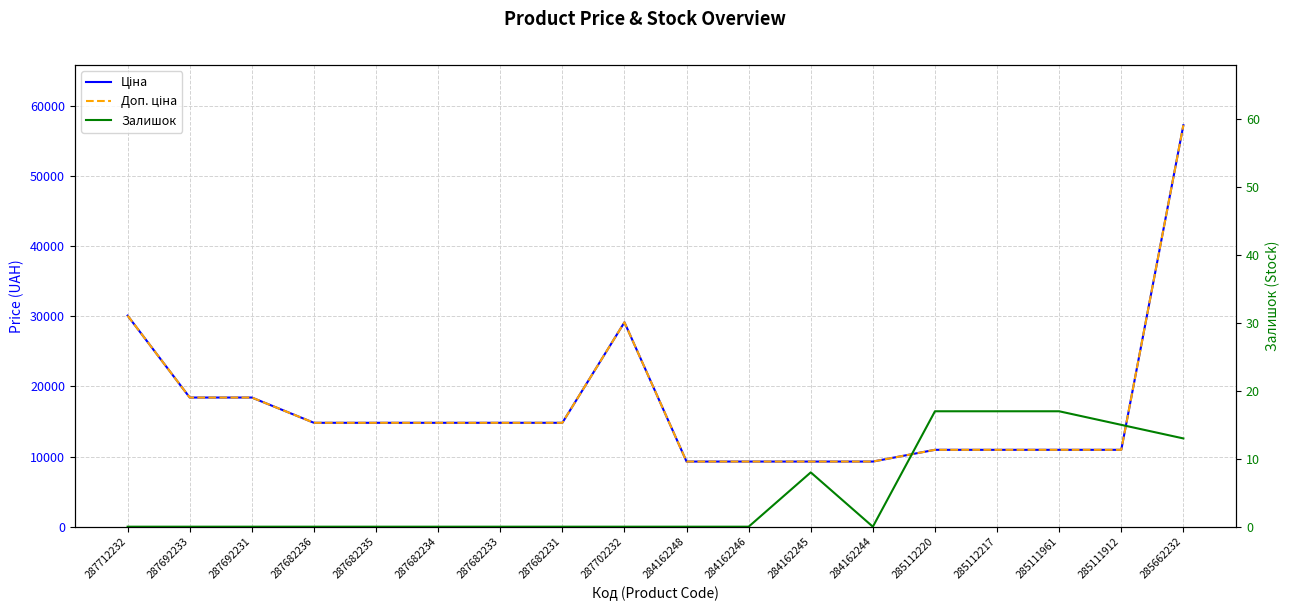

What is the spread (max minus min) of values at 285112217?

10947.4